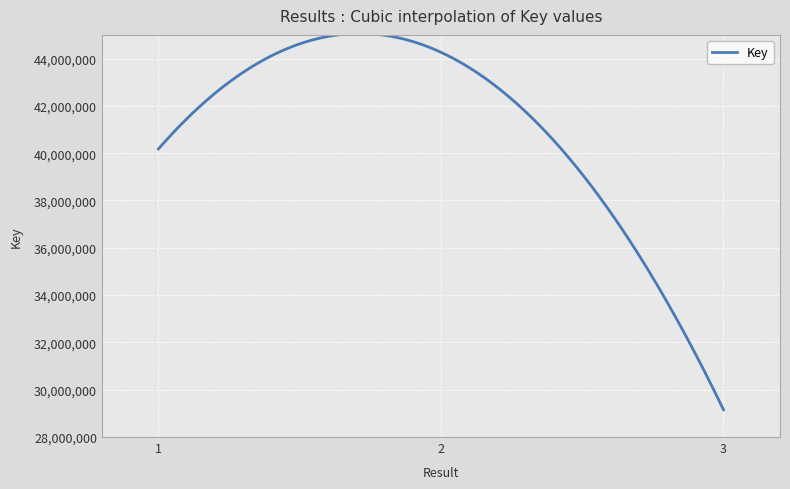

Does the chart have visible grid lines?

Yes